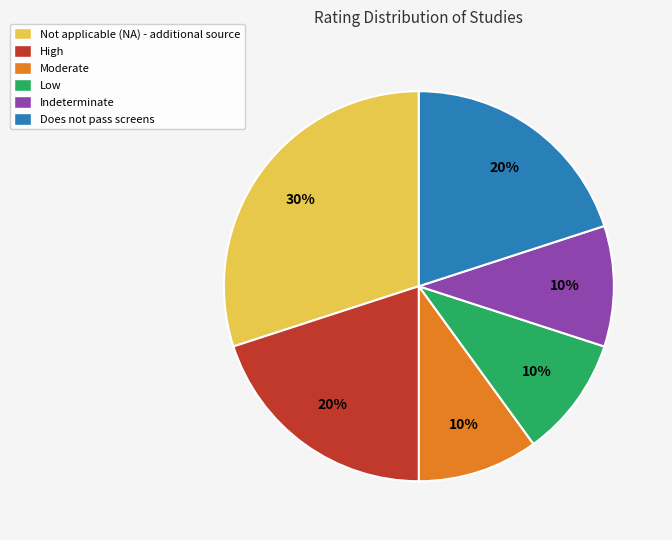

Which category has the biggest portion of the pie?

Not applicable (NA) - additional source